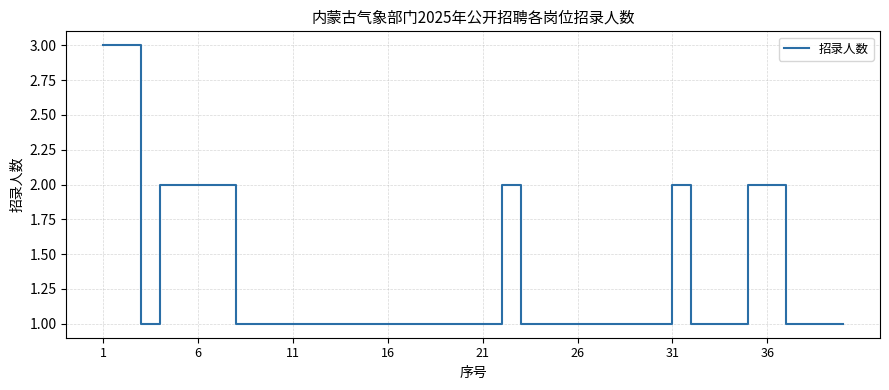

What is the maximum value shown in the chart?

3